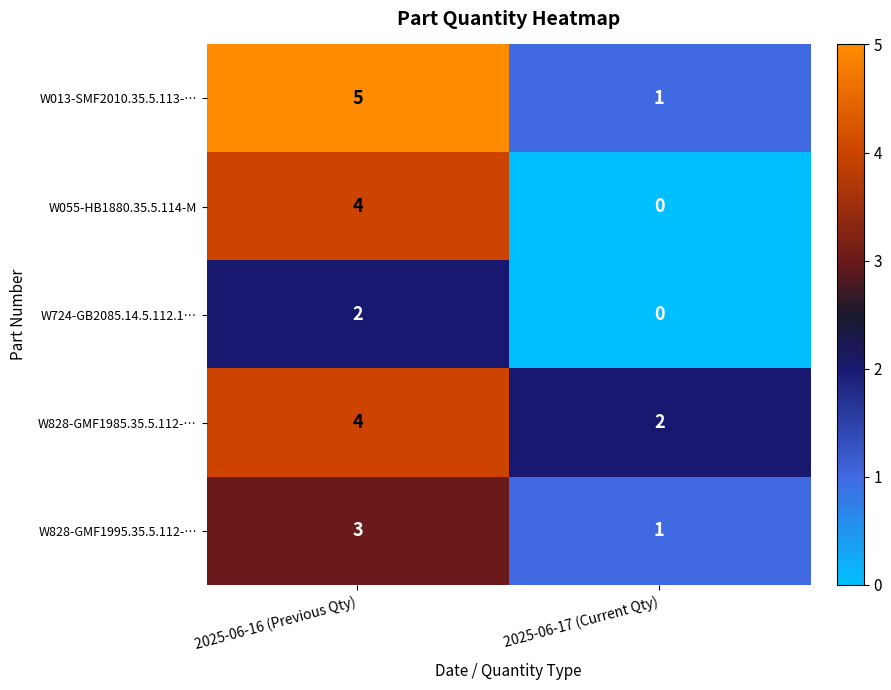

Which category has the highest value across all series?

2025-06-16 (Previous Qty)